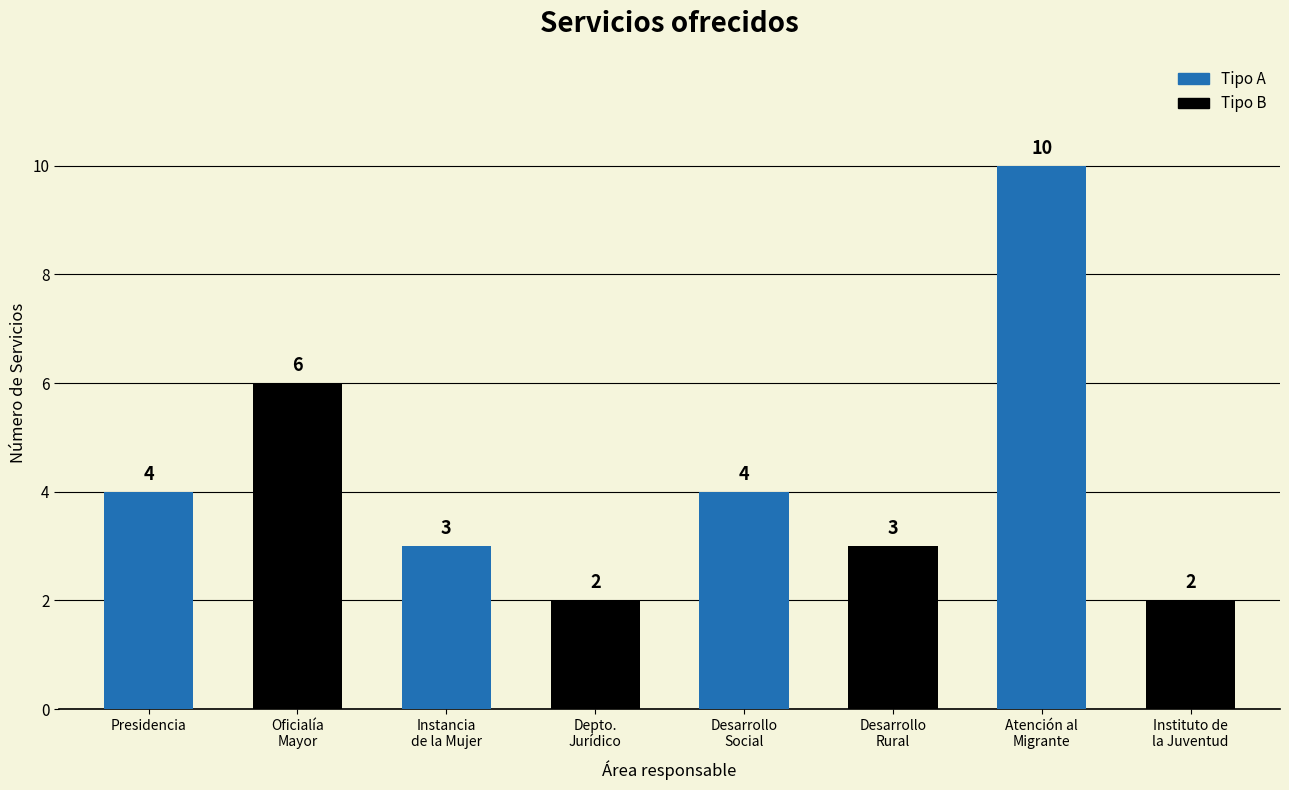

What is the change in value from Presidencia to Depto.
Jurídico?

-2